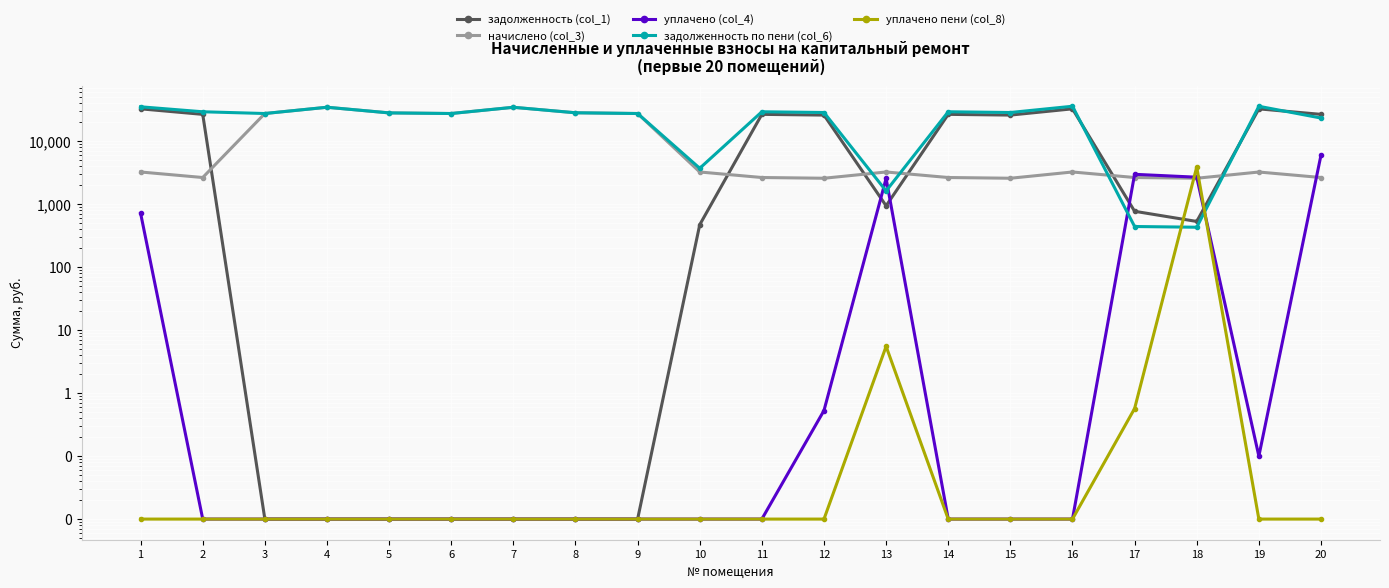

Is it true that начислено (col_3) equals 3256.5 at 19?

True